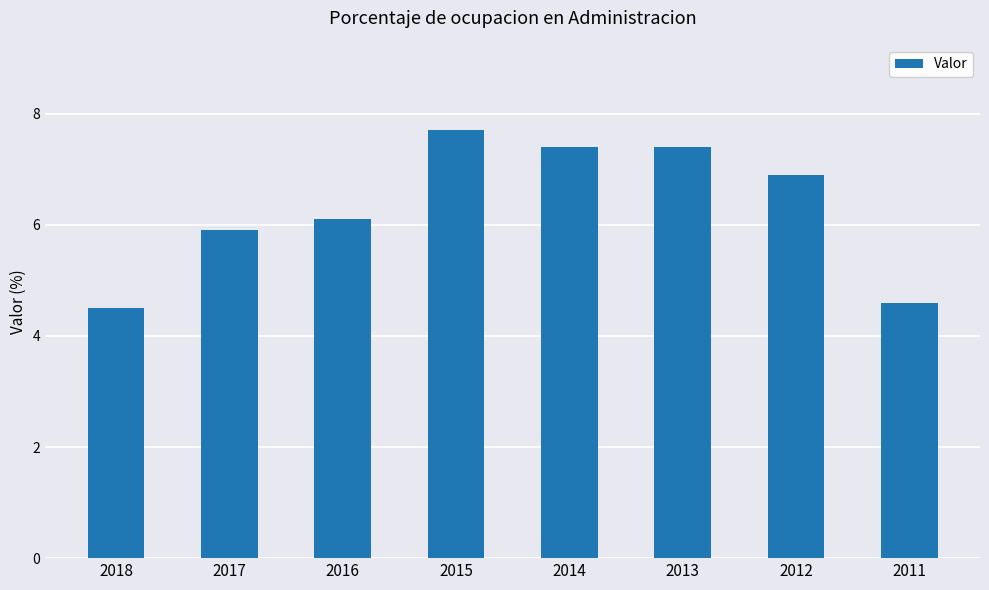

Which has a higher value, 2018 or 2014?

2014